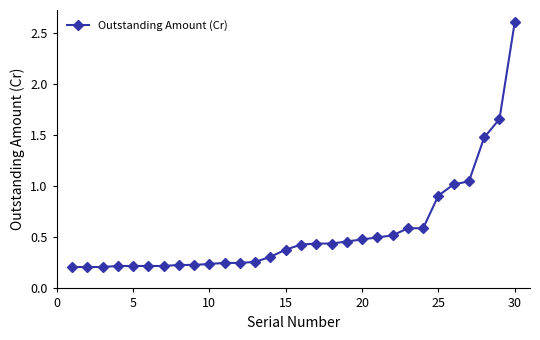

What is the greatest value displayed?

2.6